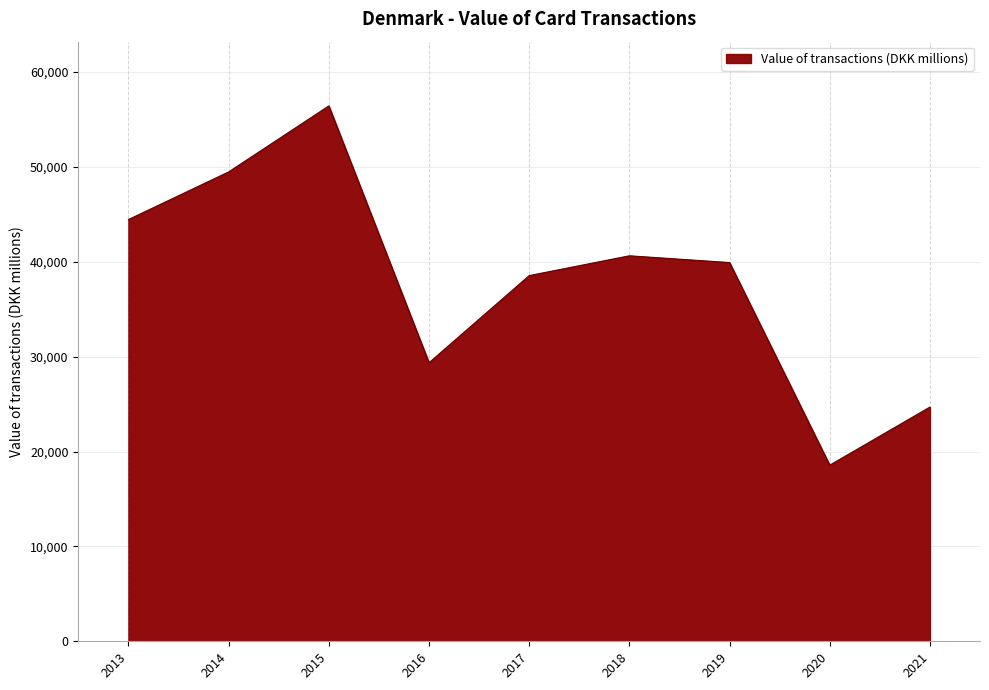

What is the smallest value displayed?

18561.0